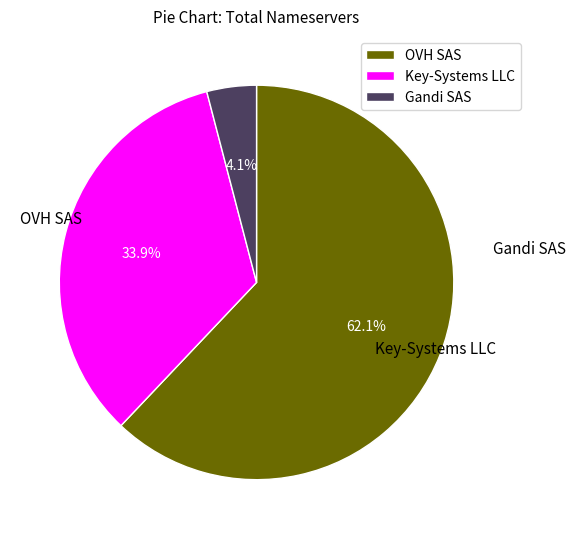

True or false: Key-Systems LLC accounts for 23% of the total.

False